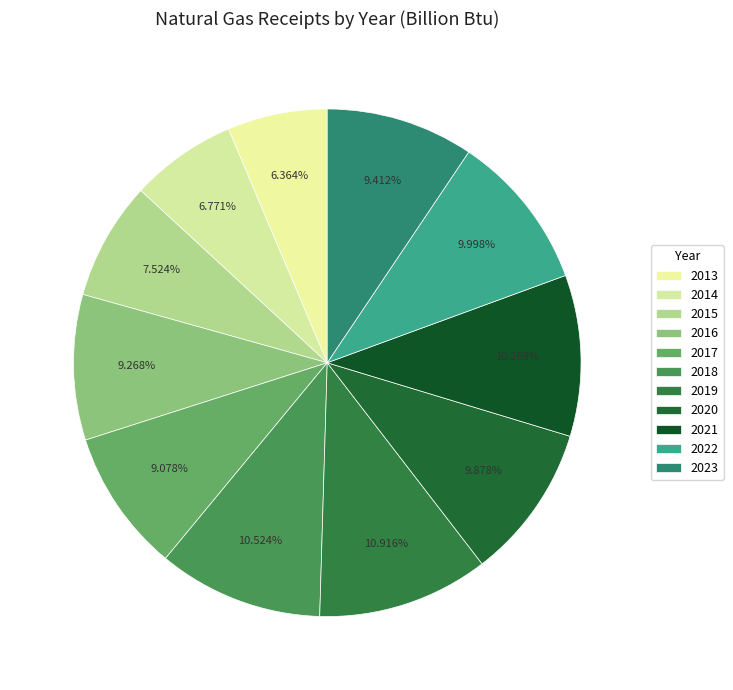

Does 2016 represent more than half of the total?

No